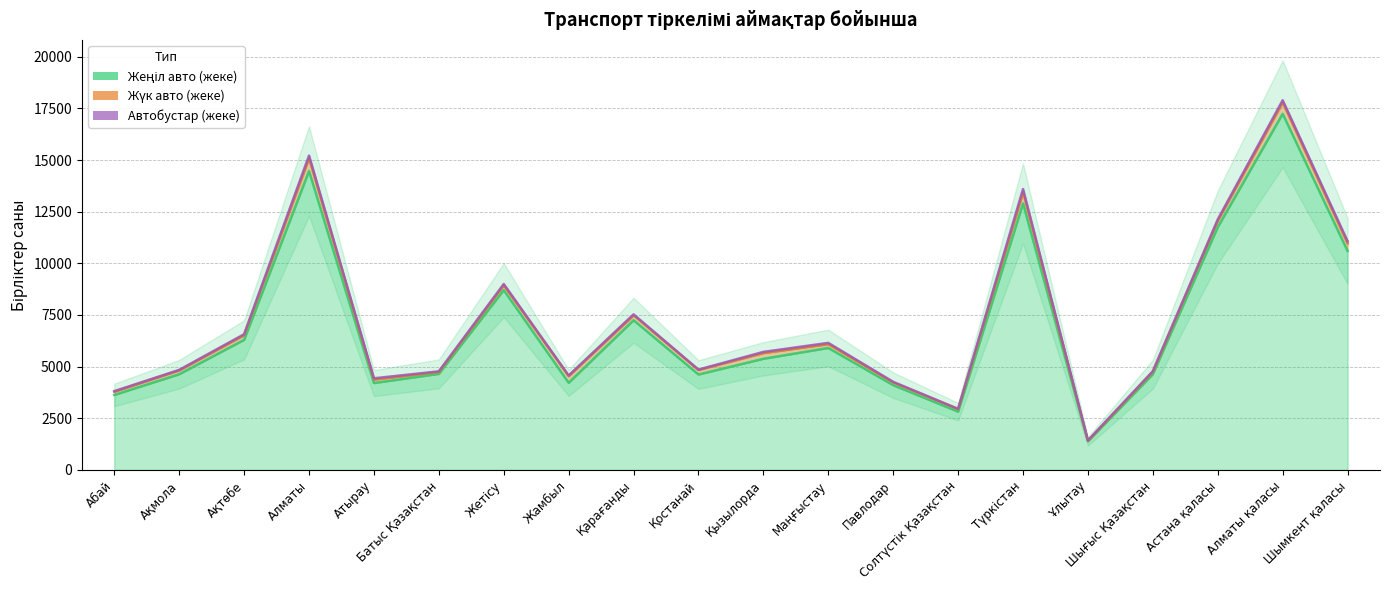

What is the difference between the highest and lowest values at Шымкент қаласы?

470